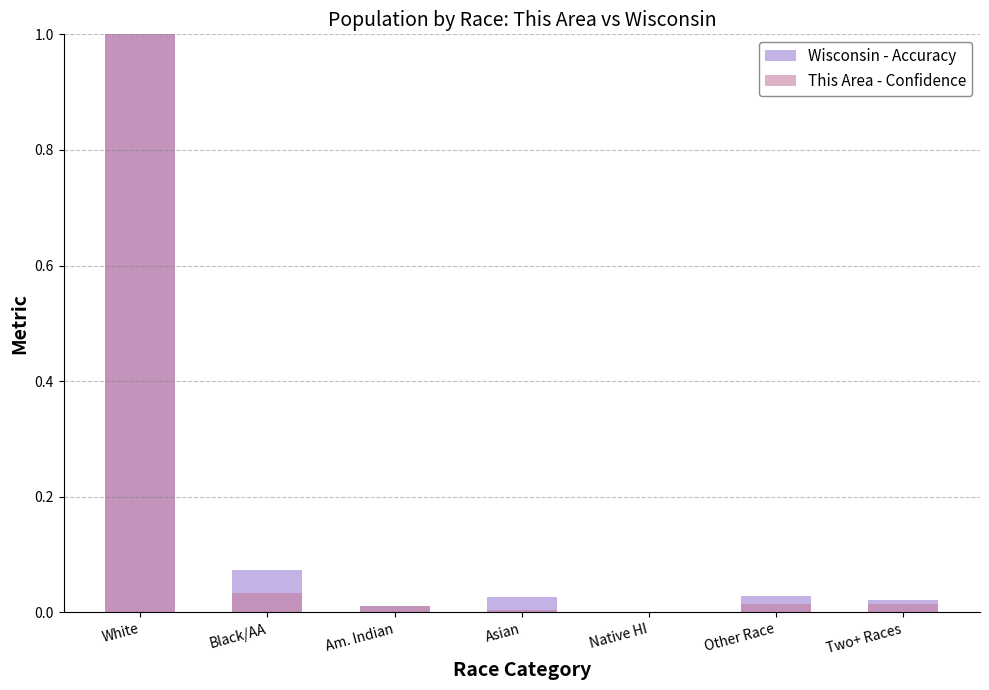

What are all the series names shown in the legend?

Wisconsin - Accuracy, This Area - Confidence